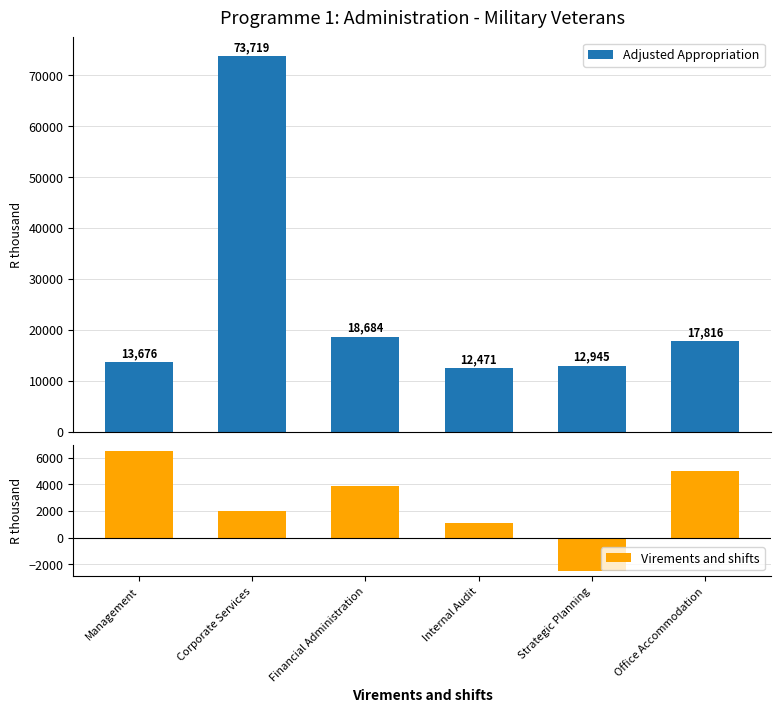

True or false: Virements and shifts has a value of 7340 at Office Accommodation.

False